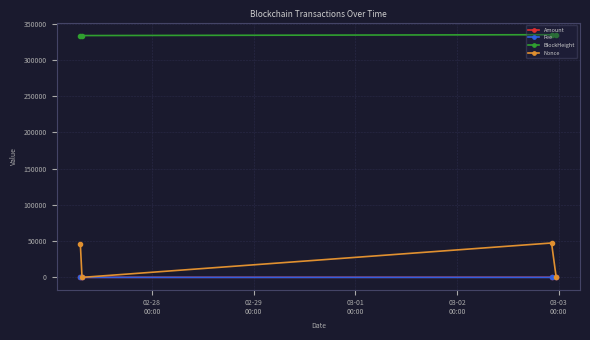

What is the value of the Nonce point at the 3rd from the left?

47419.0